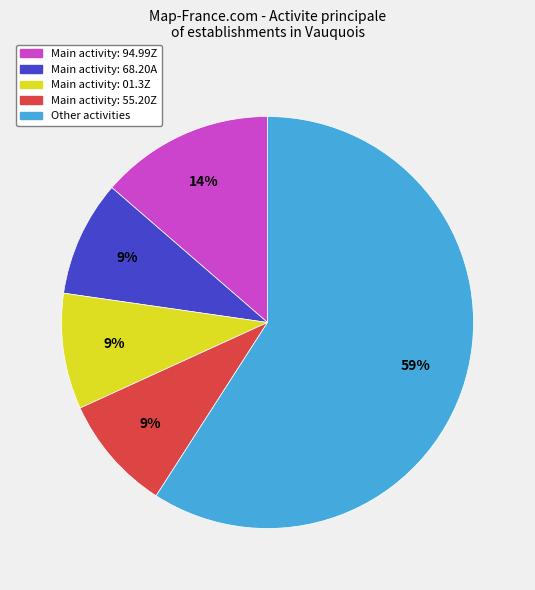

To the nearest percent, what is the difference between the largest and smallest slice percentages?

50%